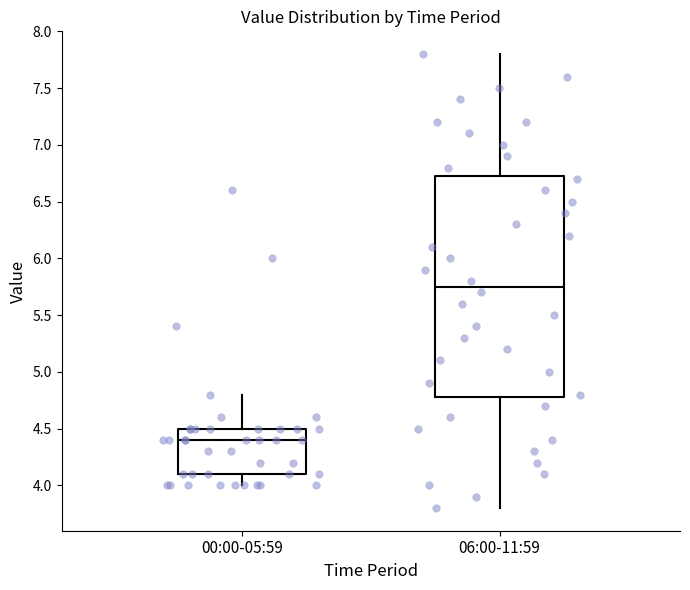

Reading left to right, read every box against the y-axis: the position of its median line, the range the box covers, and the ends of its whiskers. The values are not printed on the chart, so give them approximately, as read against the axis.

00:00-05:59: median 4.40, box 4.10 to 4.50, whiskers 4.00 to 4.80
06:00-11:59: median 5.75, box 4.80 to 6.75, whiskers 3.80 to 7.80